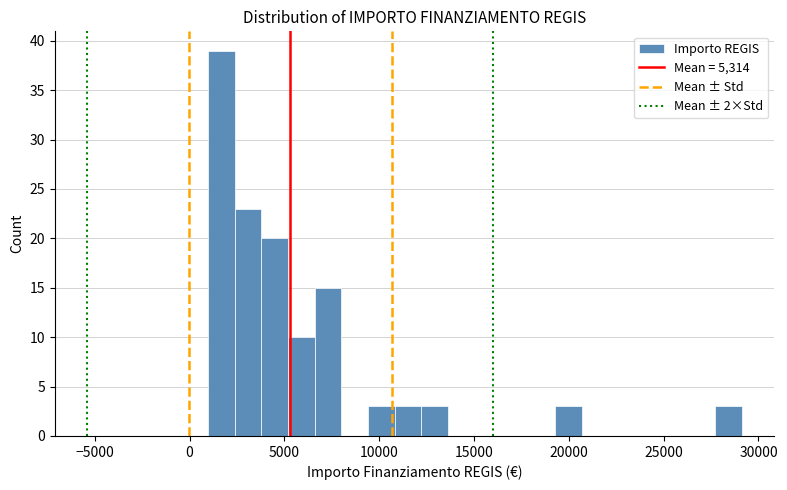

Around what value on the x-axis is the tallest bar? Give the approximate position of its centre, as read against the axis.

1500